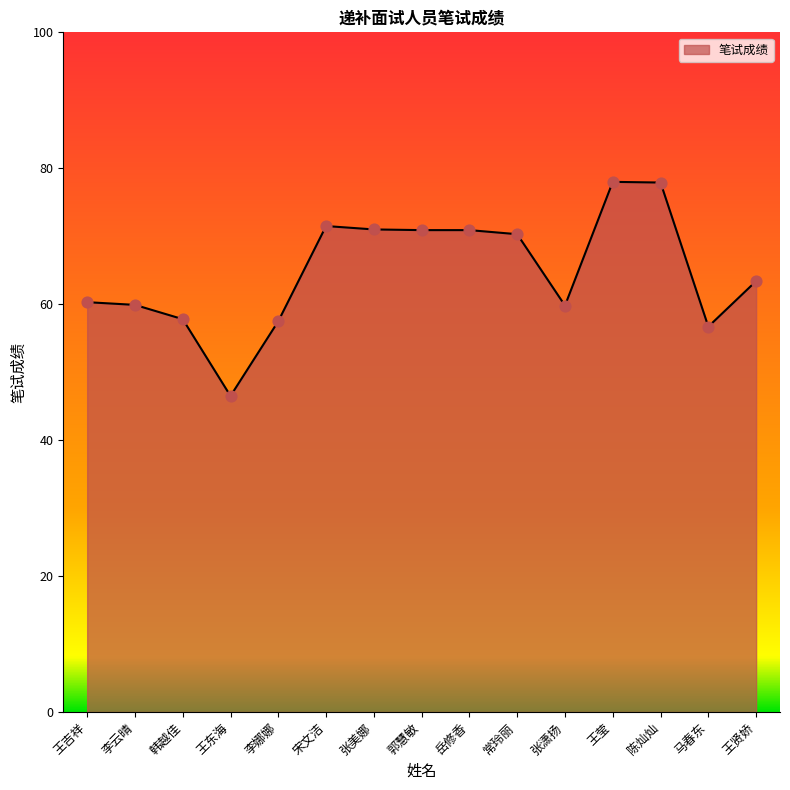

What is the ratio of the value at 常玲丽 to the value at 韩越佳?

1.2